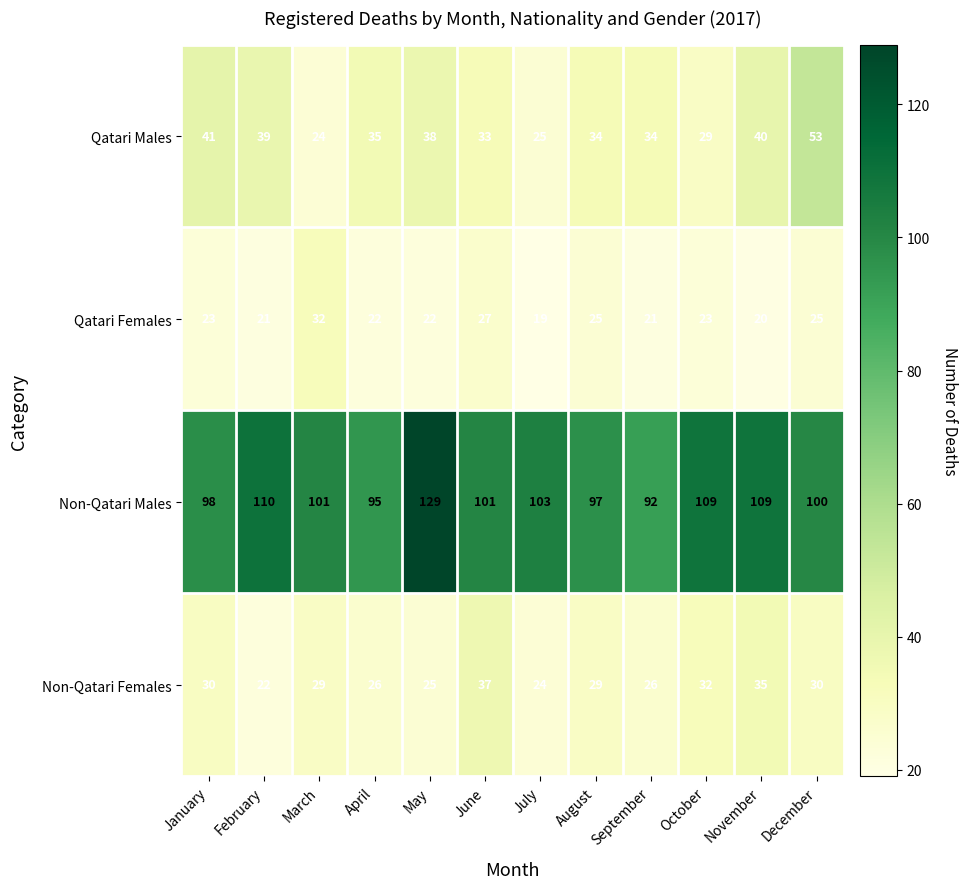

What is the approximate value of Non-Qatari Females at October?

32